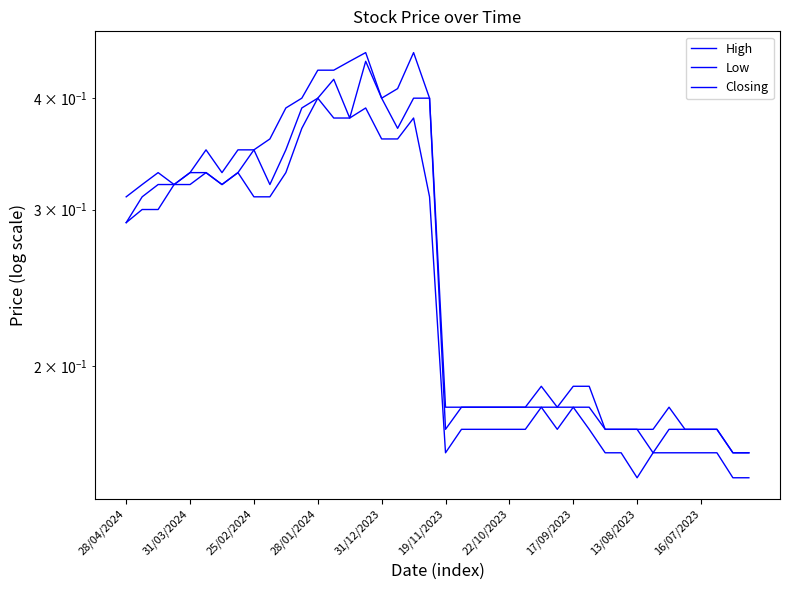

Between 11 and 13, which is larger?

13